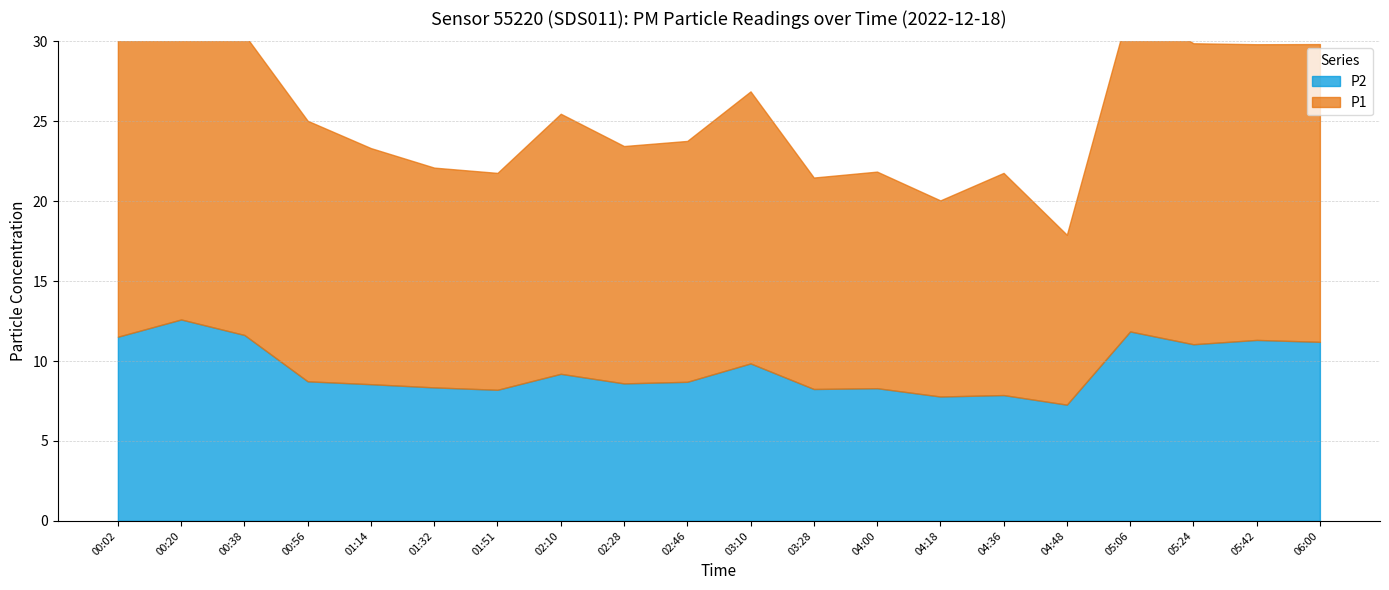

What is the sum of all P2 values?

190.8